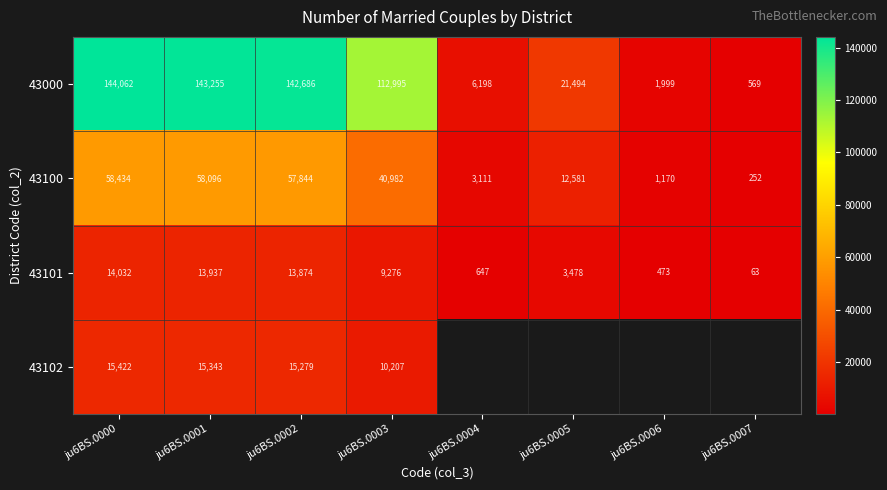

Which category has the highest value across all series?

ju6BS.0000